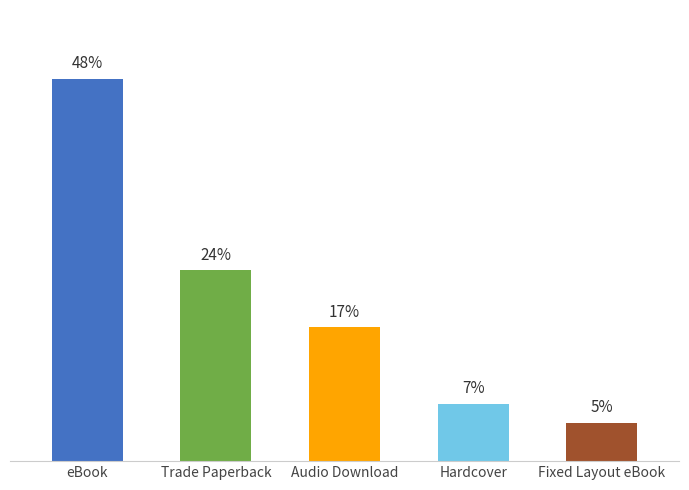

Are the bars horizontal?

No